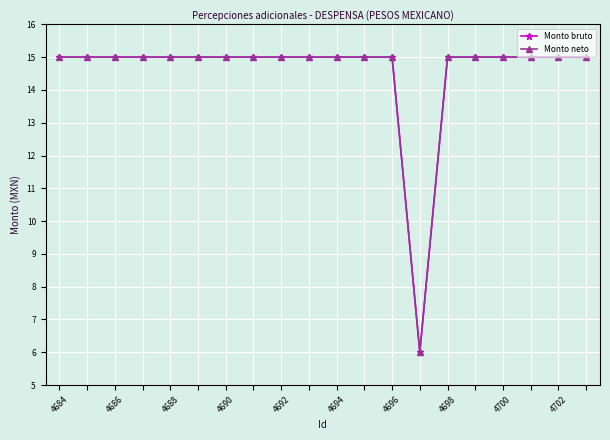

Which category has the highest value across all series?

4684